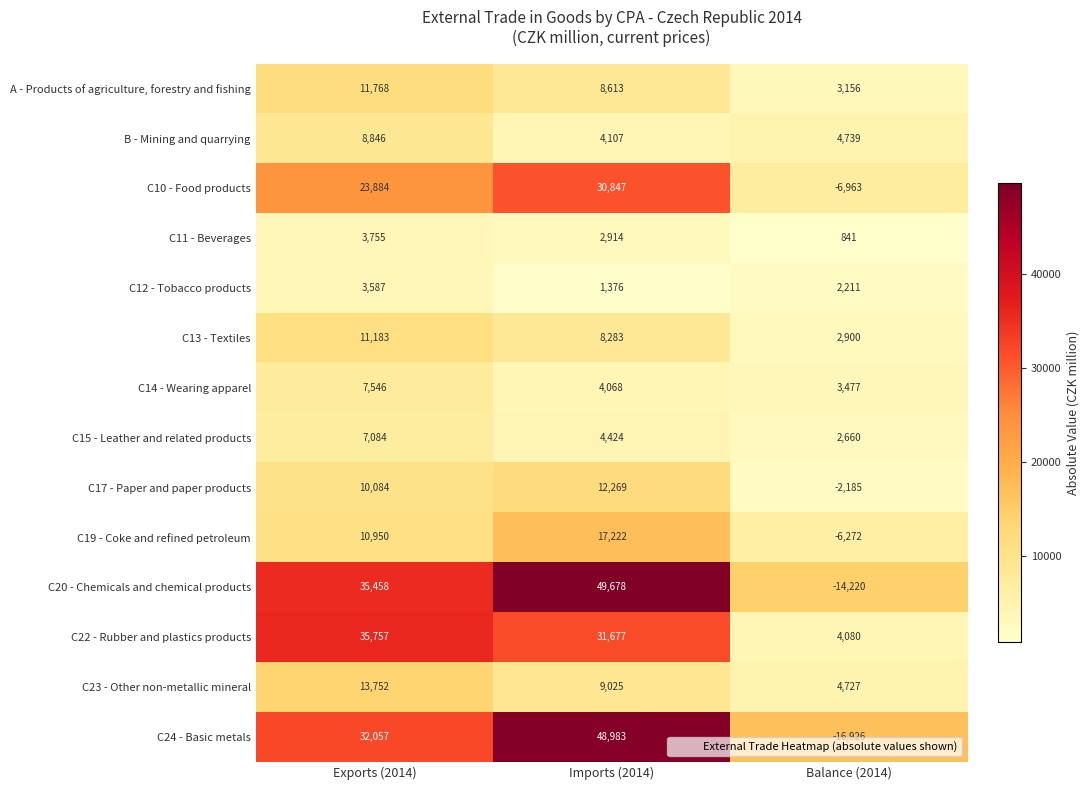

What is the difference between the highest and lowest values at Balance (2014)?

21665